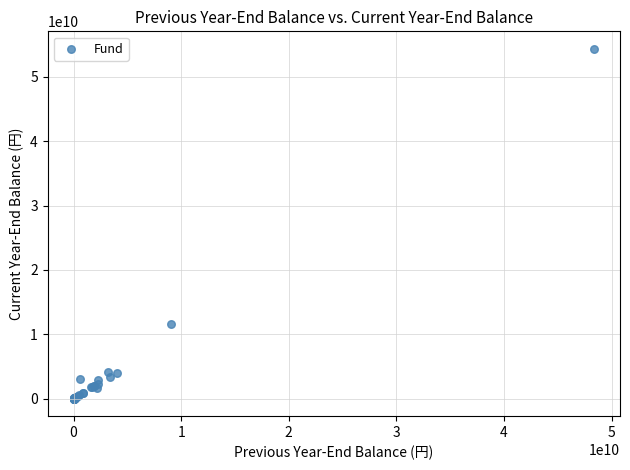

What Y value in the scatter plot is closest to 27175687853?

11566133108